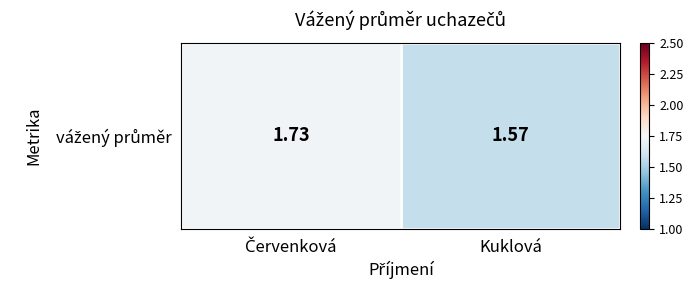

True or false: the data shows 2.9 at Červenková.

False